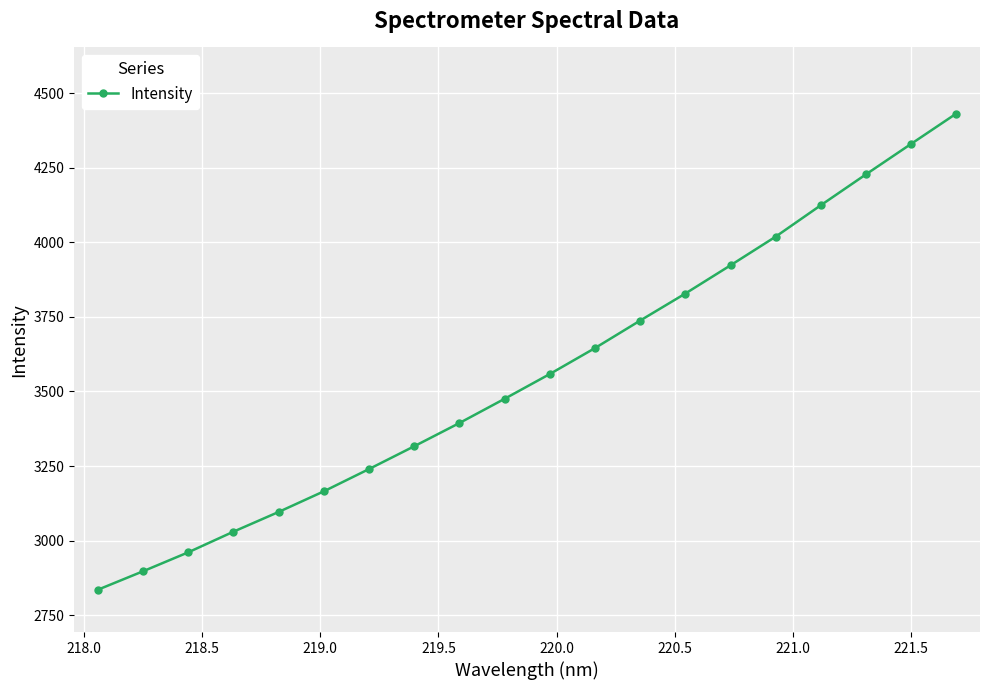

What is the maximum value shown in the chart?

4431.9